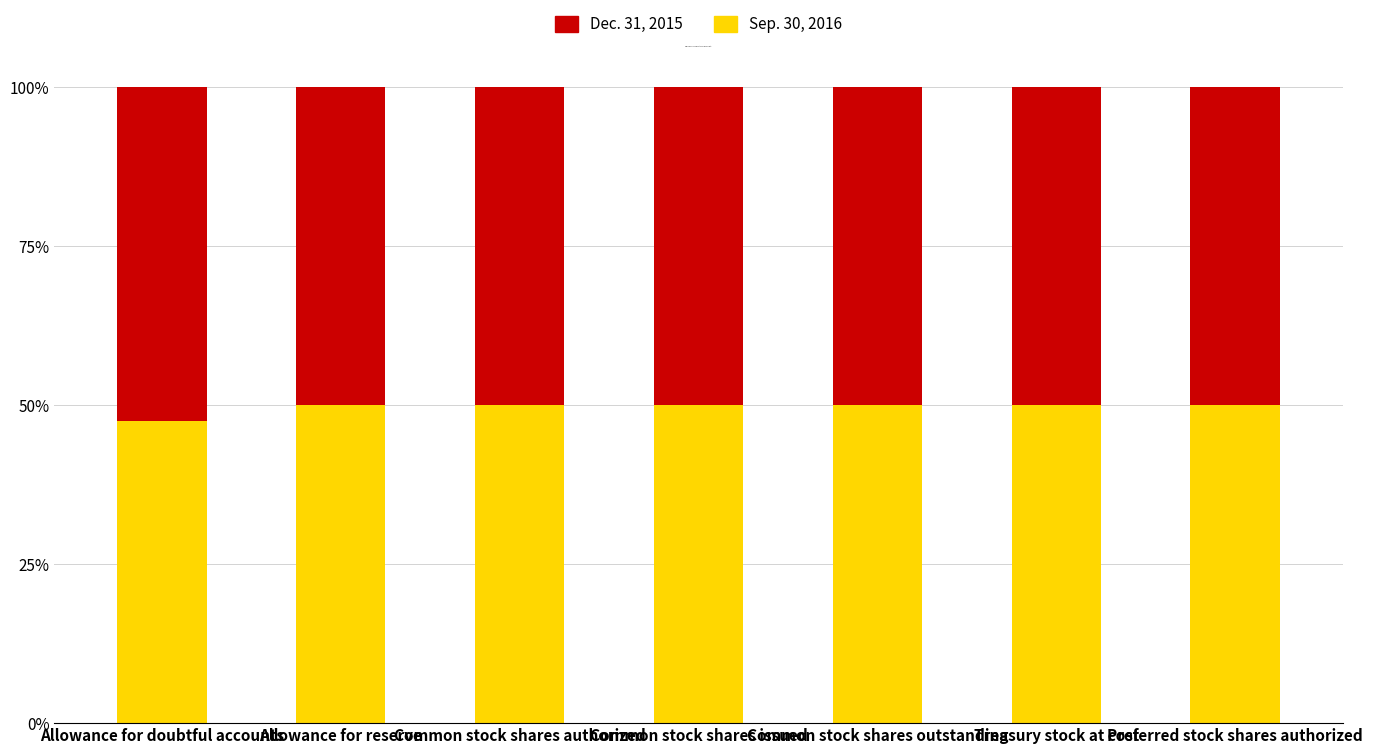

What is the sum of all Sep. 30, 2016 values?

347.5